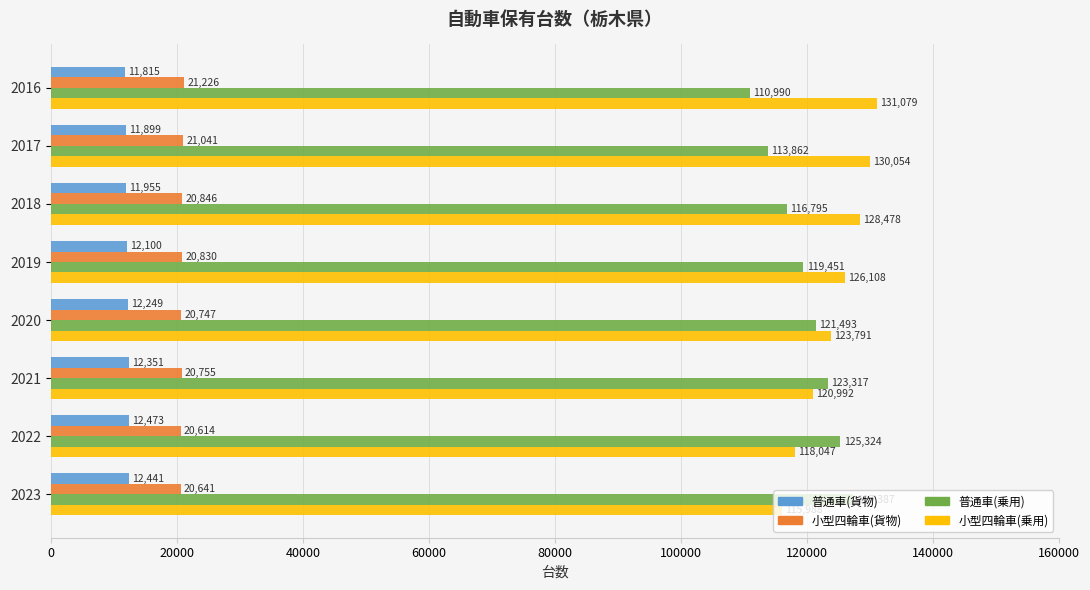

At which category is the sum across all series the highest?

2019